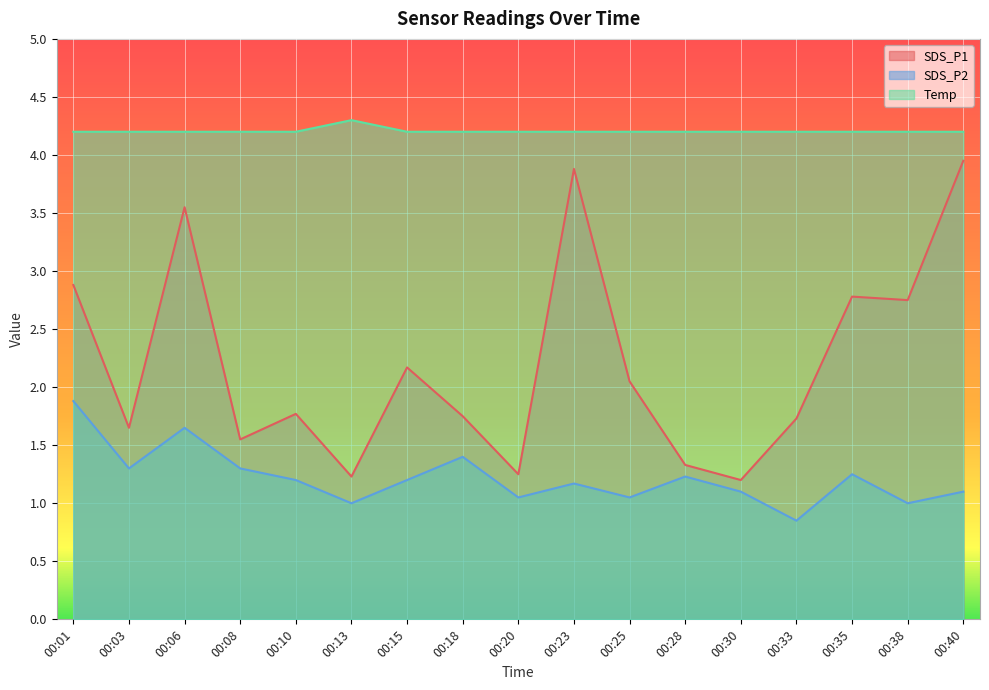

Is it true that Temp equals 4.2 at 00:30?

True